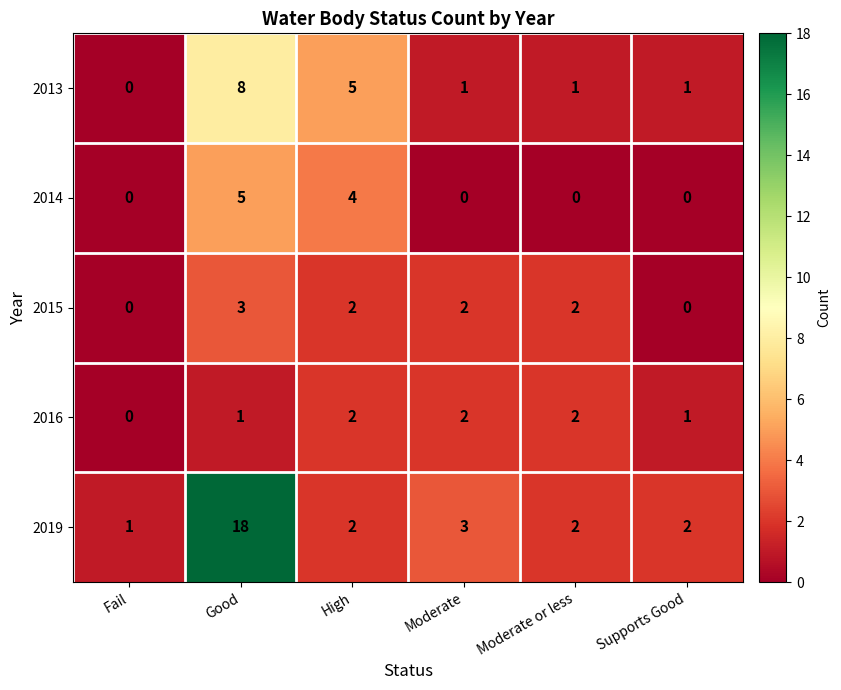

Reading left to right, what are all the values shown in this chart?

2013: Fail=0	Good=8	High=5	Moderate=1	Moderate or less=1	Supports Good=1
2014: Fail=0	Good=5	High=4	Moderate=0	Moderate or less=0	Supports Good=0
2015: Fail=0	Good=3	High=2	Moderate=2	Moderate or less=2	Supports Good=0
2016: Fail=0	Good=1	High=2	Moderate=2	Moderate or less=2	Supports Good=1
2019: Fail=1	Good=18	High=2	Moderate=3	Moderate or less=2	Supports Good=2